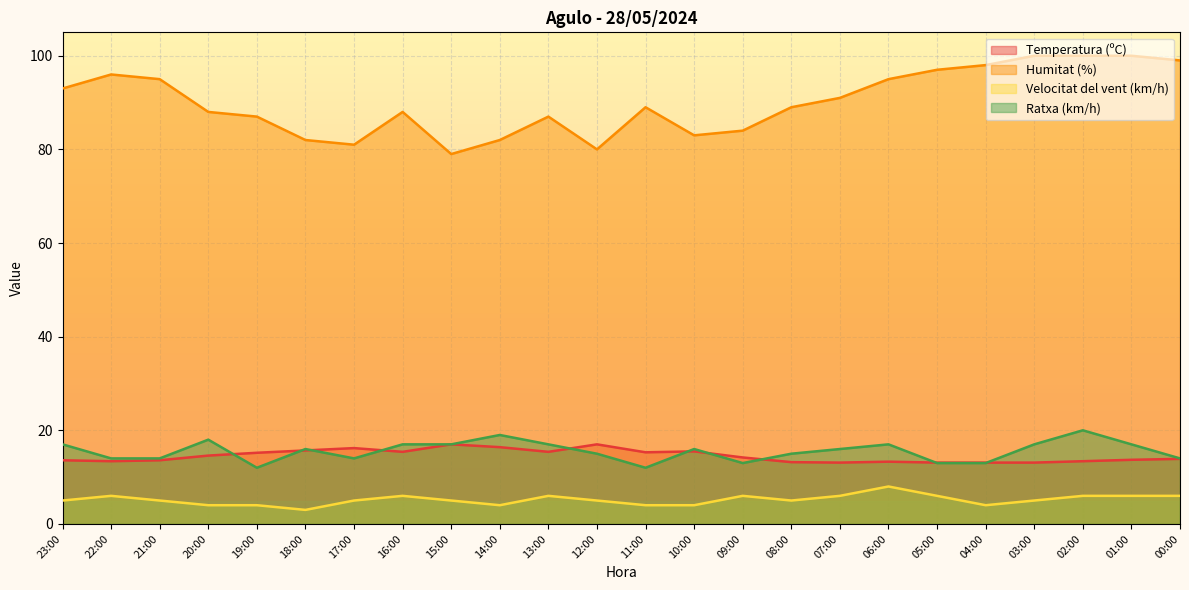

What is the label of the 2nd point from the right?

01:00